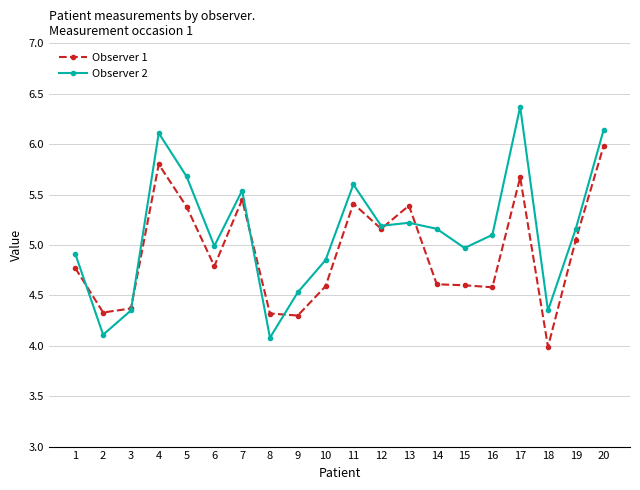

Which label corresponds to the smallest value in the chart?

18